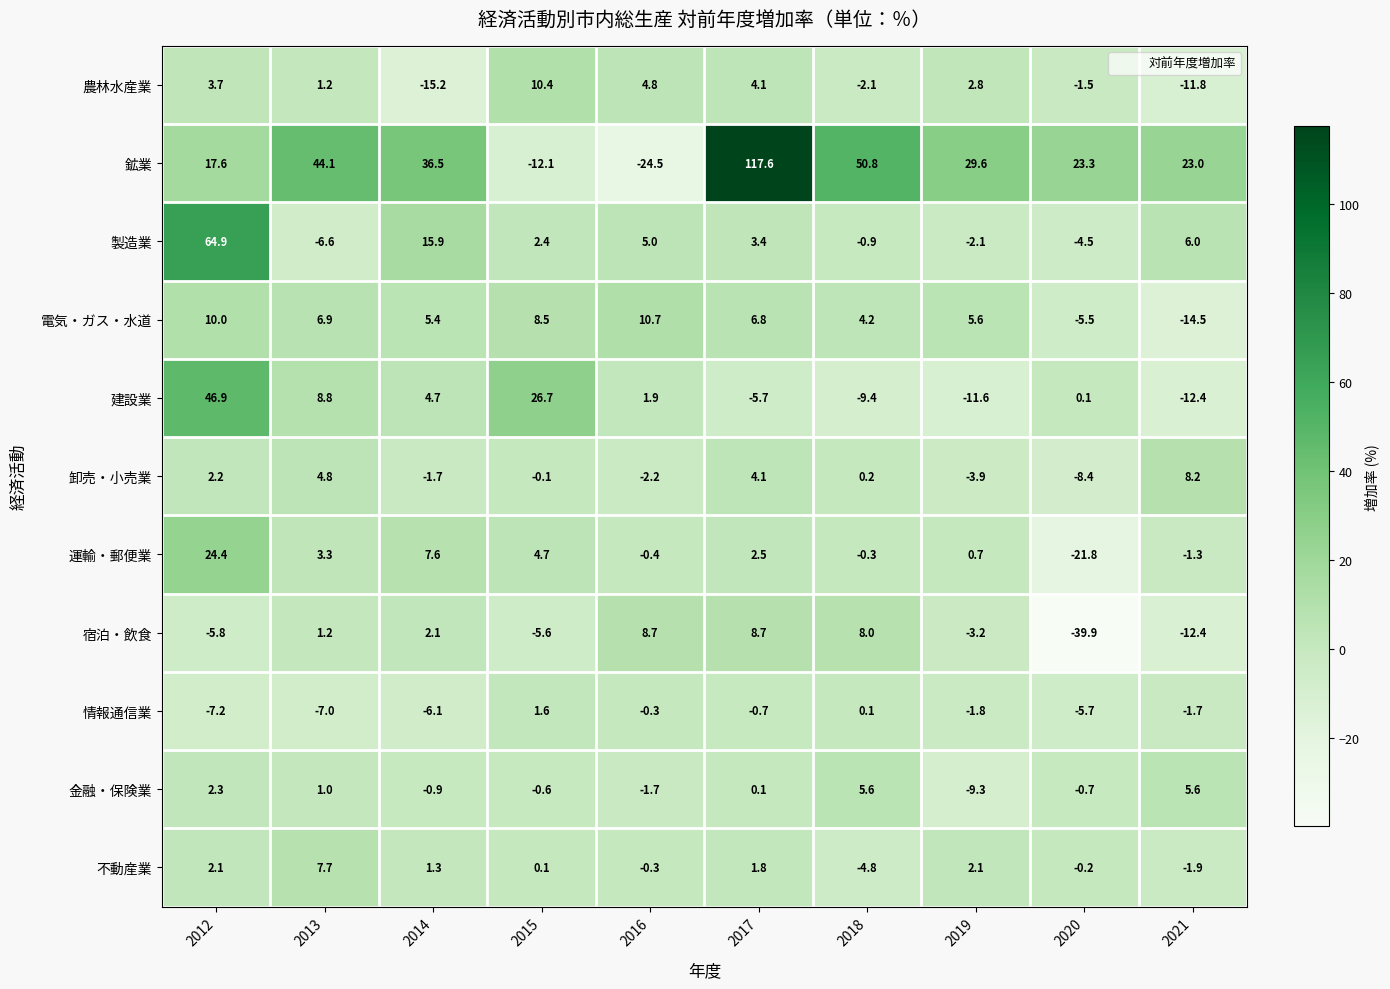

The value of 宿泊・飲食 at 2021 is -12.4. True or false?

True